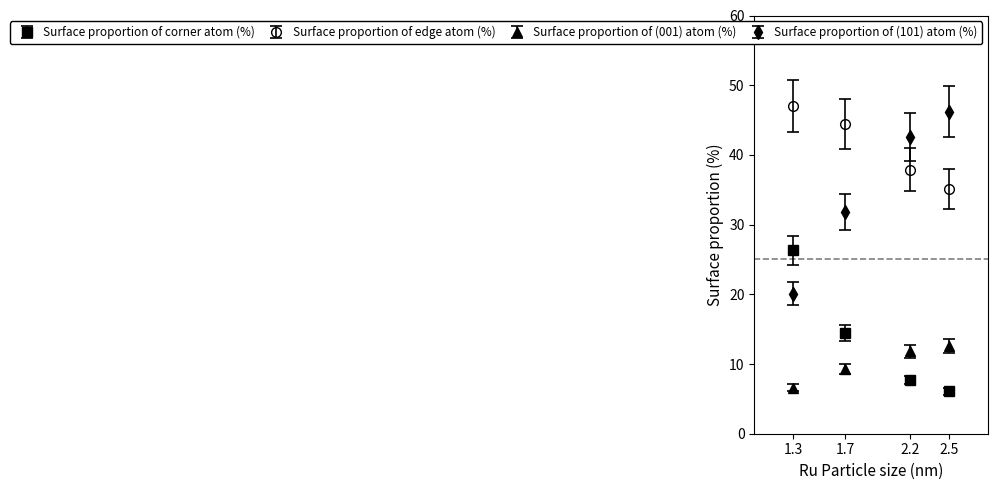

What is the difference between the highest and lowest values at 2.2?

34.9